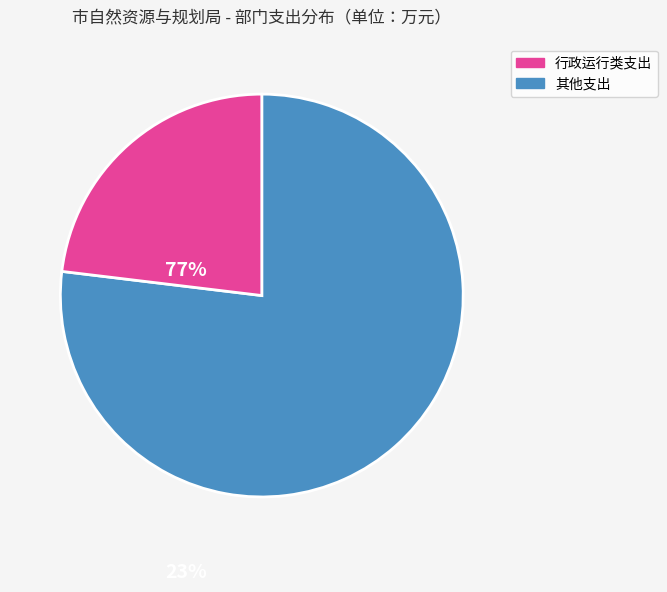

Is there a majority slice in this chart?

Yes